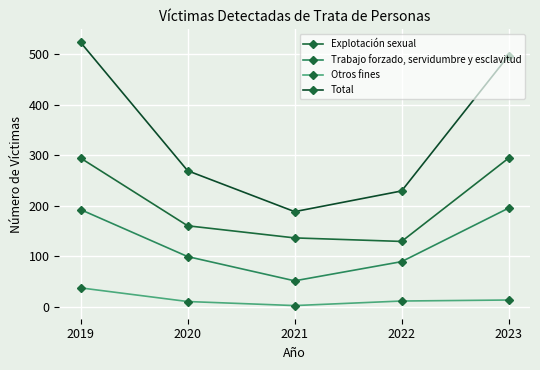

True or false: Explotación sexual has more than 0 interior local peaks.

False